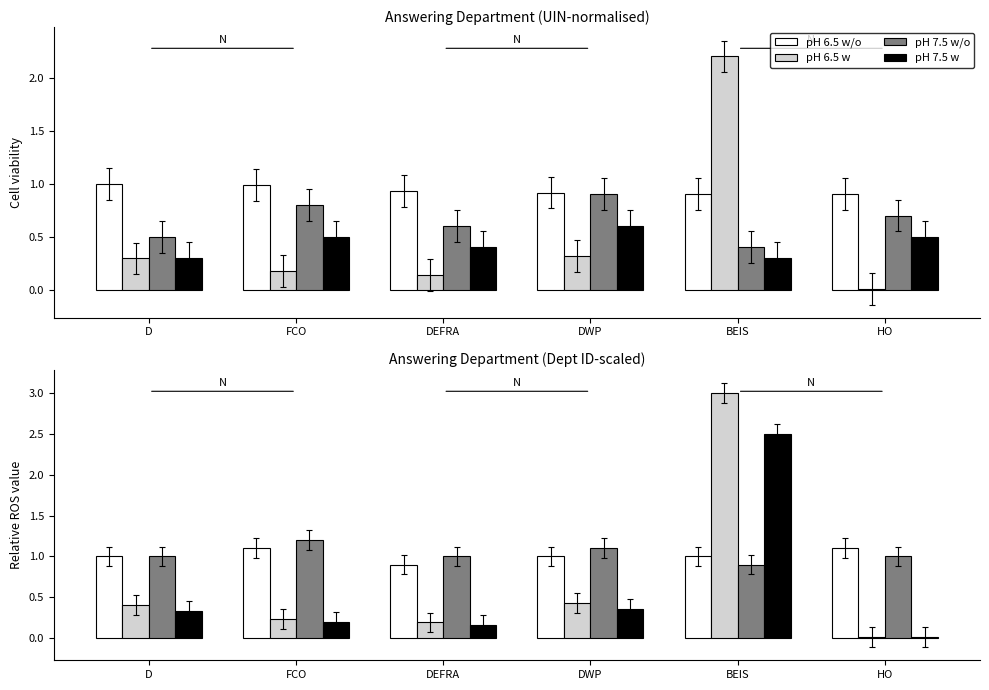

Are the bars grouped side by side (vs. stacked)?

Yes